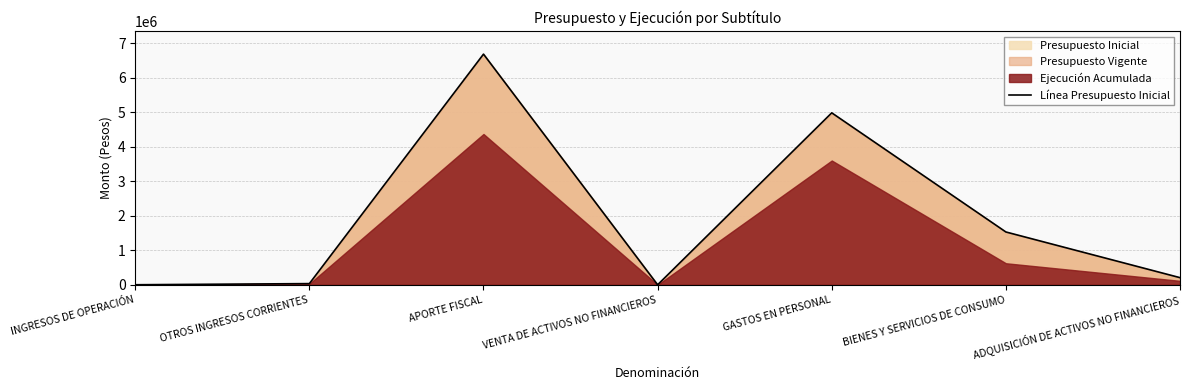

What is the difference between the maximum and minimum values?

6683977